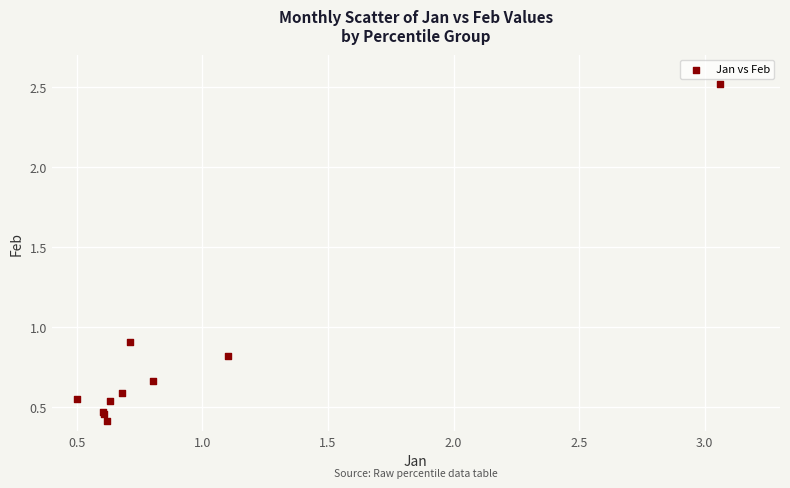

What Y value in the scatter plot is closest to 1?

0.9